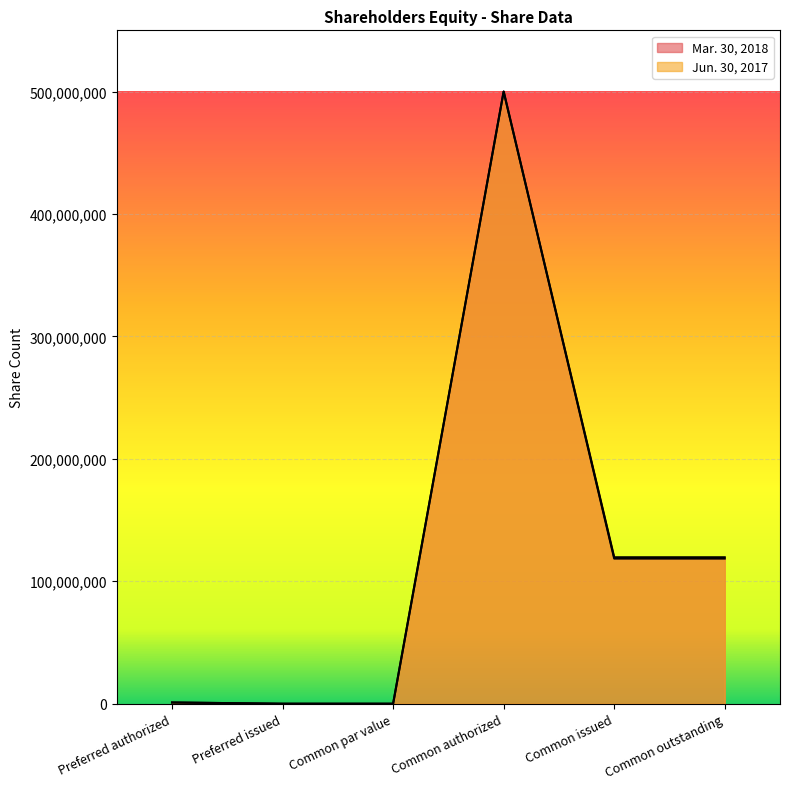

What is the total value across all series at Preferred authorized?

2000000